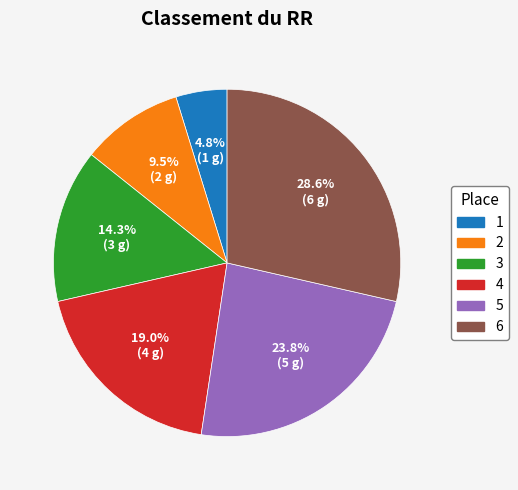

Does any single category account for the majority?

No